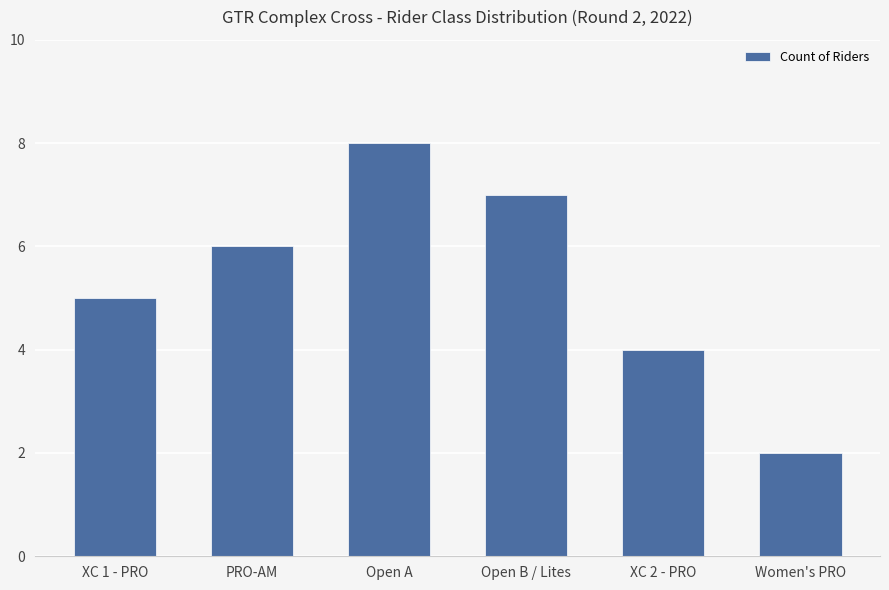

What position from the right is XC 1 - PRO?

6